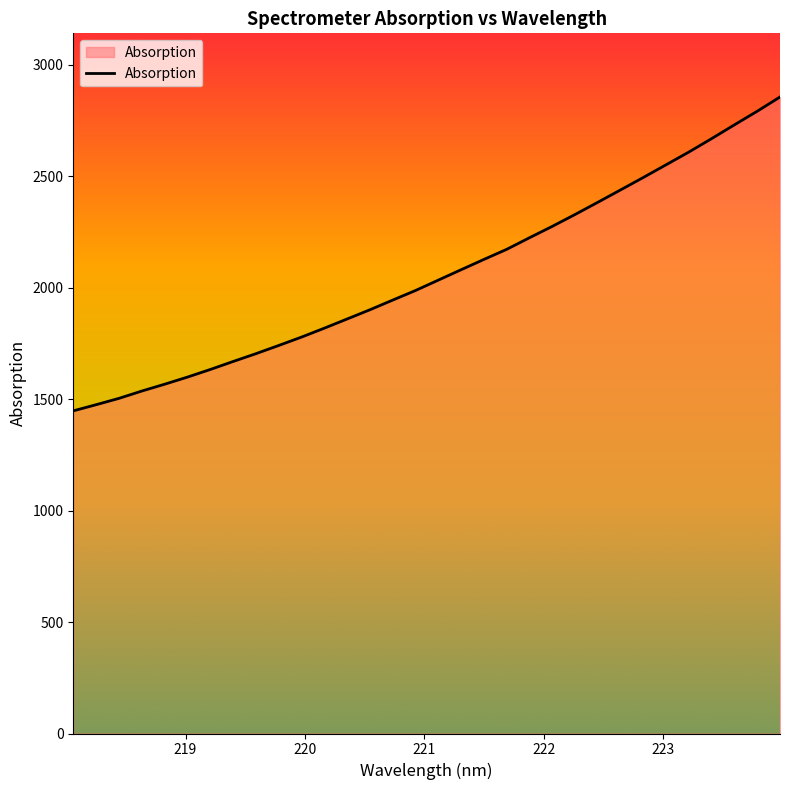

What is the minimum value shown in the chart?

1447.3